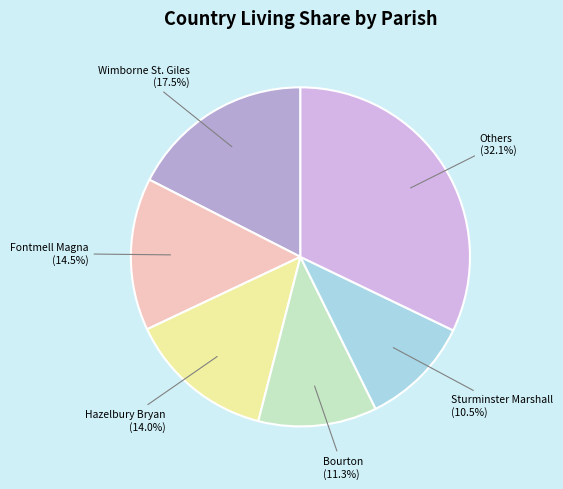

How many segments does this pie chart have?

6